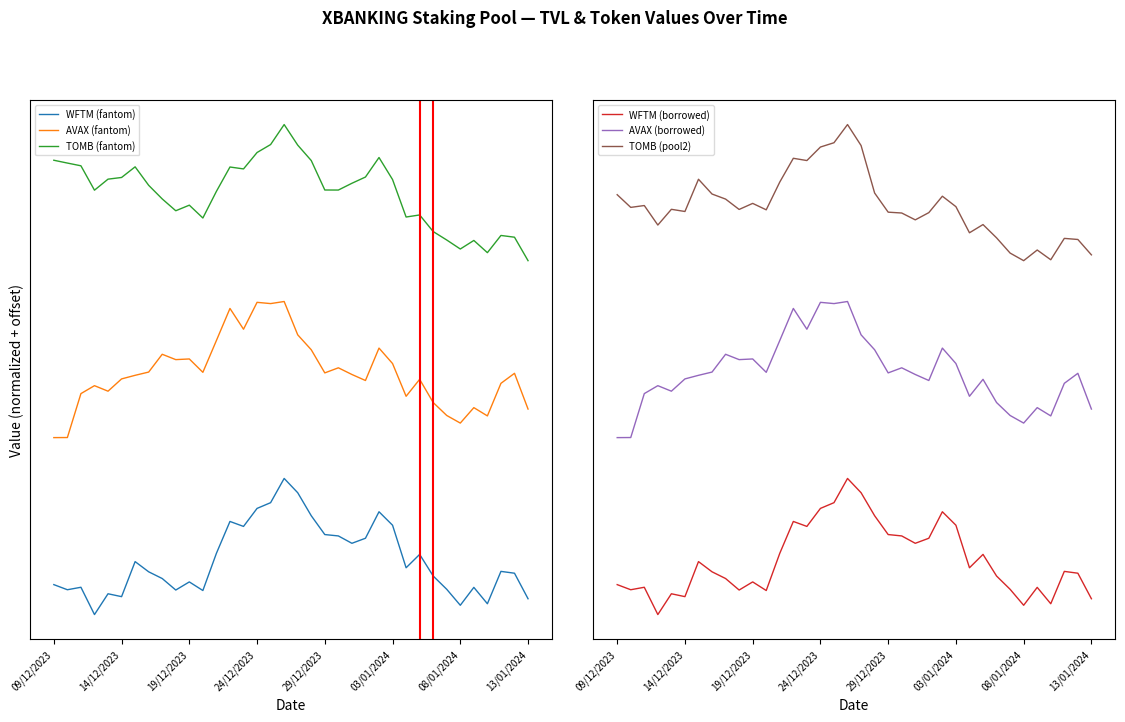

True or false: AVAX (fantom) and WFTM (borrowed) intersect in this chart.

False